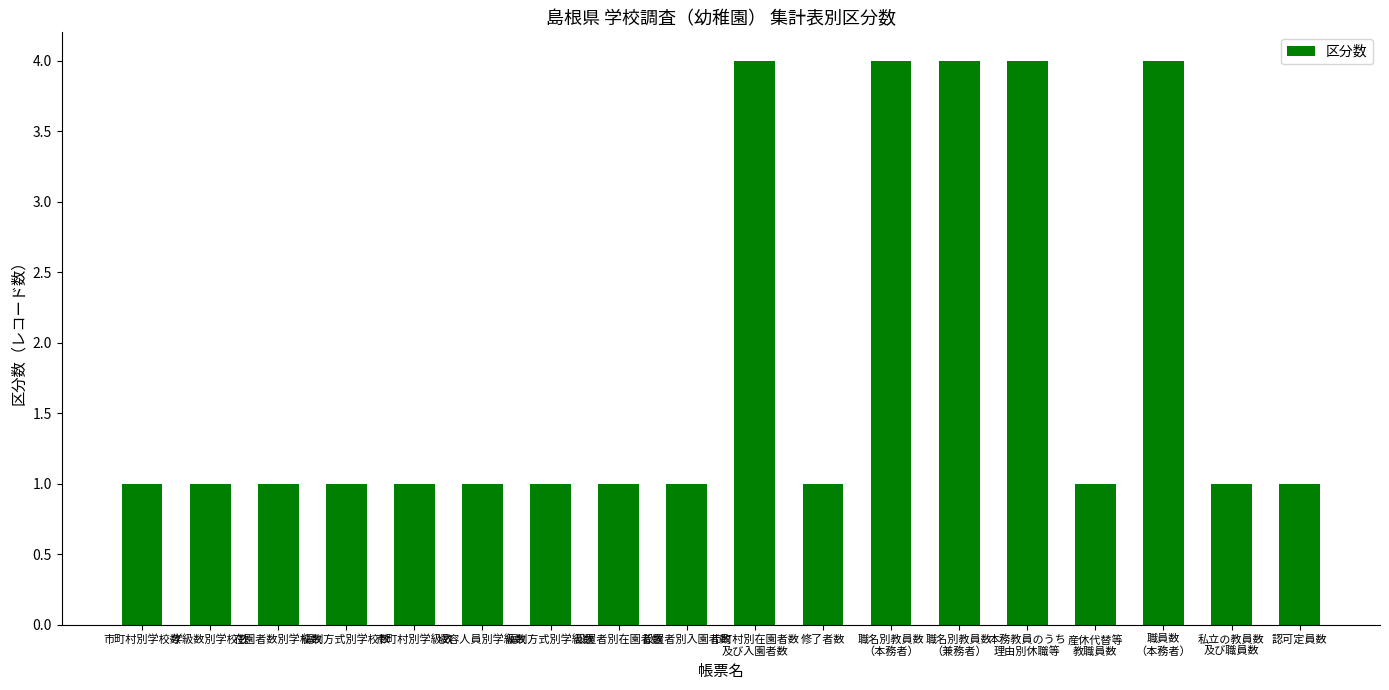

Are the bars grouped side by side (vs. stacked)?

No